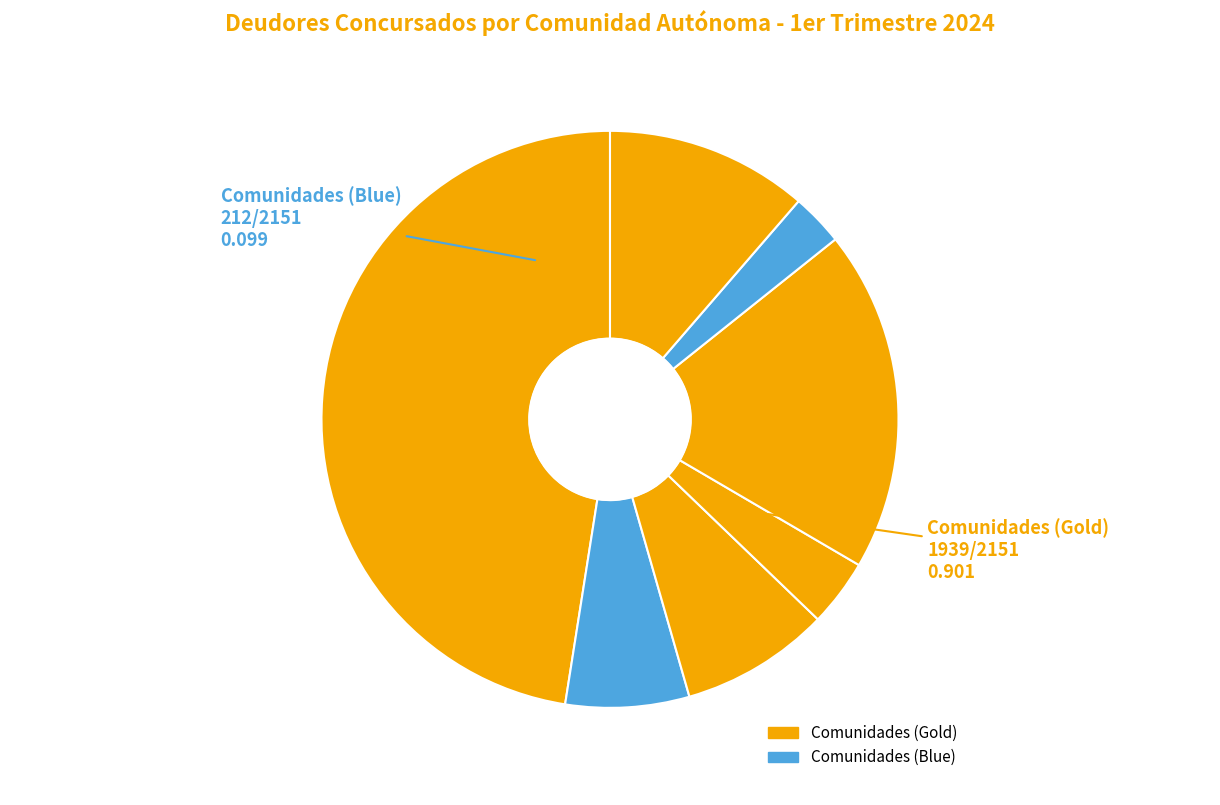

To the nearest percent, what is the difference between the largest and smallest slice percentages?

45%